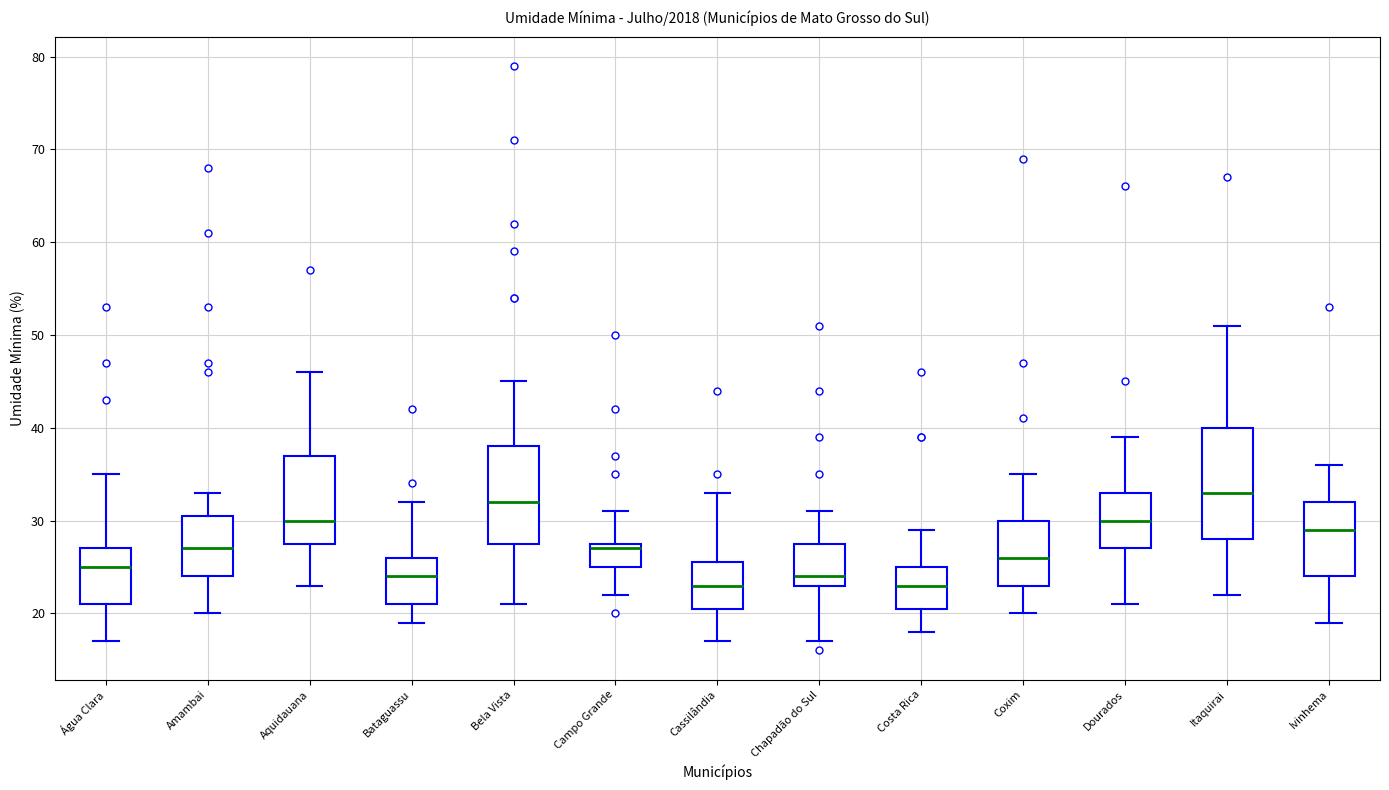

Where does the lower whisker of the box for Aquidauana end on the y-axis? The values are not printed on the chart, so give them approximately, as read against the axis.

23